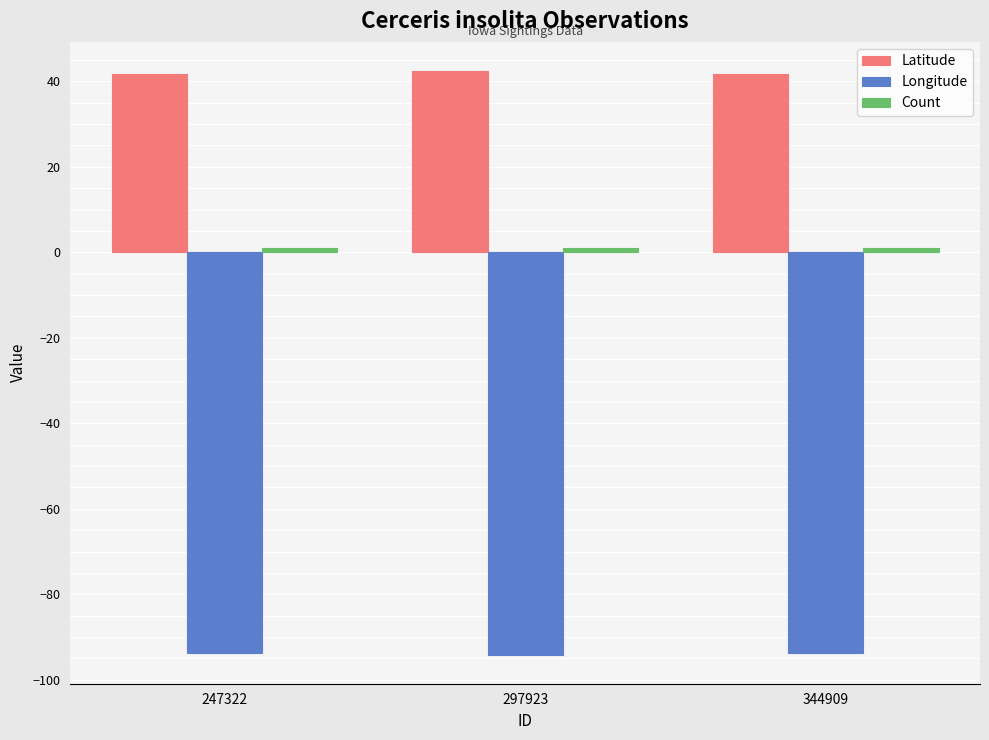

True or false: Longitude has a value of -25.5 at 344909.

False